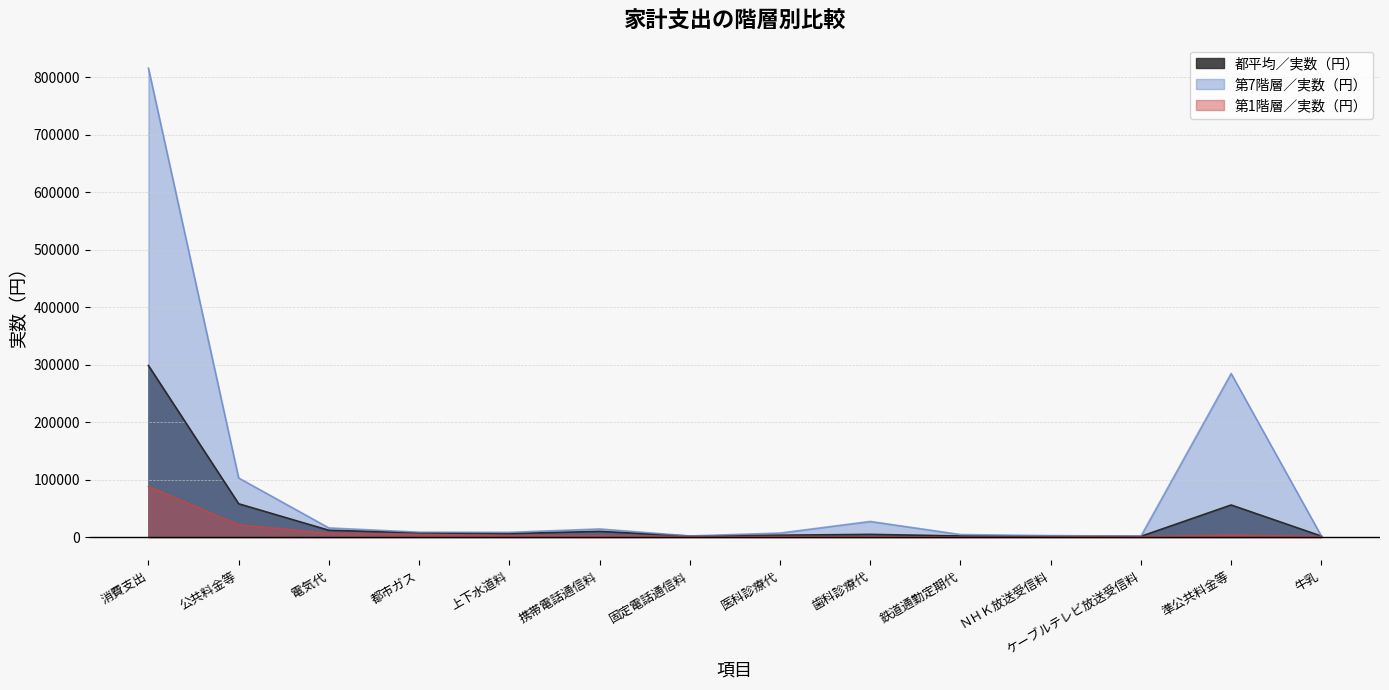

How many series are shown in this chart?

3